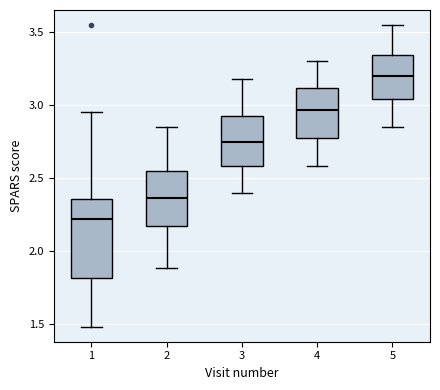

Which box's median line is the highest?

5